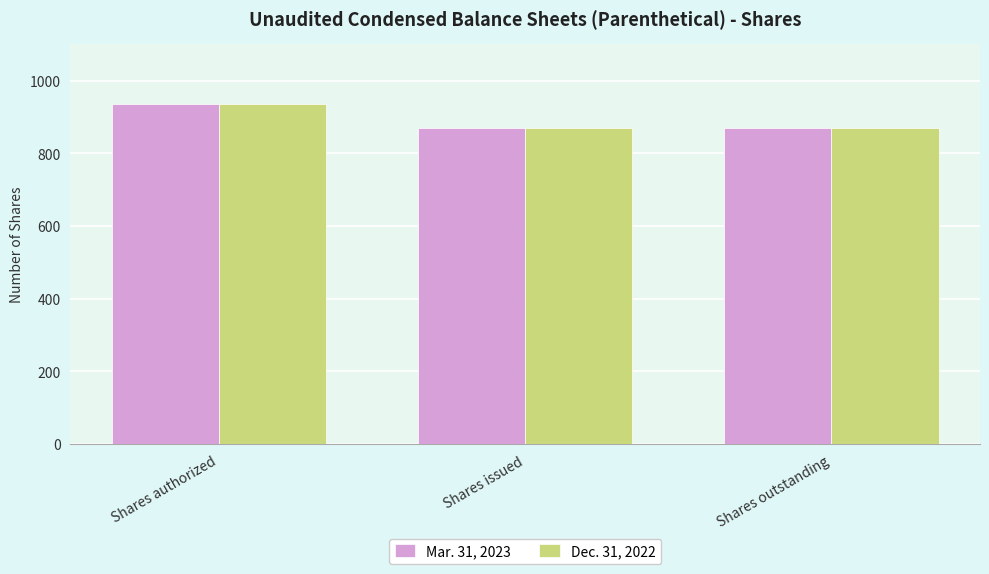

How many bars are there in total?

6